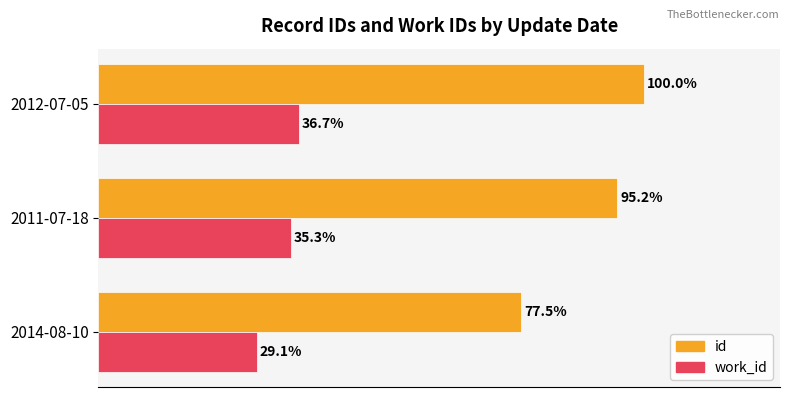

Are the bars grouped side by side (vs. stacked)?

Yes